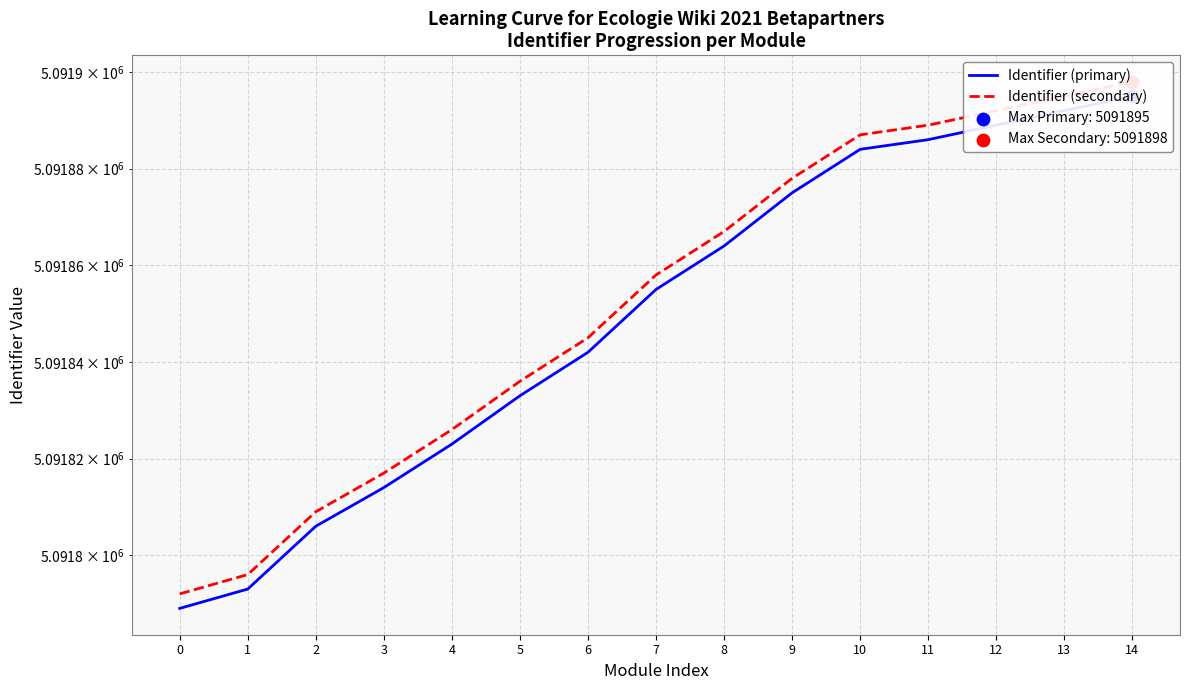

What are all the series names shown in the legend?

Identifier (primary), Identifier (secondary)